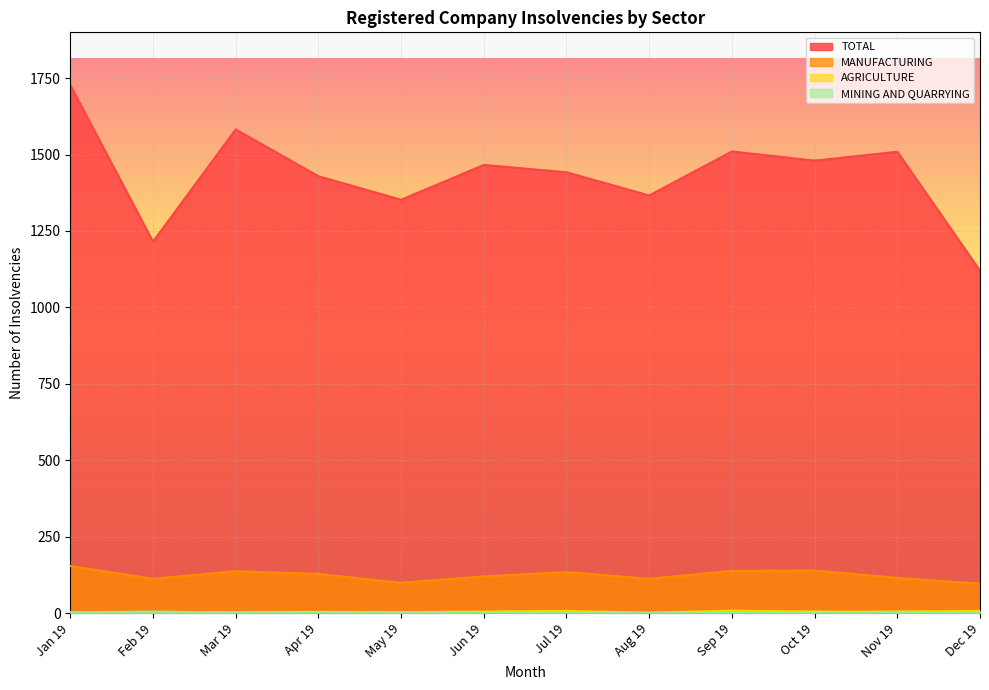

Reading right to left, what are all the values shown in this chart?

TOTAL: 1120	1509	1480	1510	1366	1442	1466	1352	1429	1582	1215	1727
MANUFACTURING: 96	115	139	138	112	134	120	99	128	137	112	154
AGRICULTURE: 7	5	5	8	1	7	5	3	4	3	3	2
MINING AND QUARRYING: 2	4	2	1	1	2	2	2	1	1	5	2